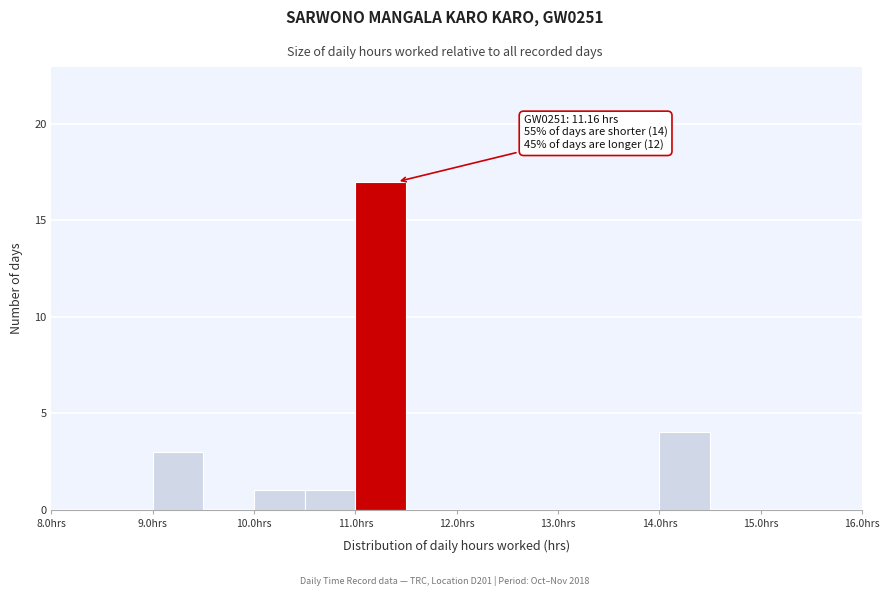

Which range on the x-axis has the tallest bar?

11.0 to 11.5